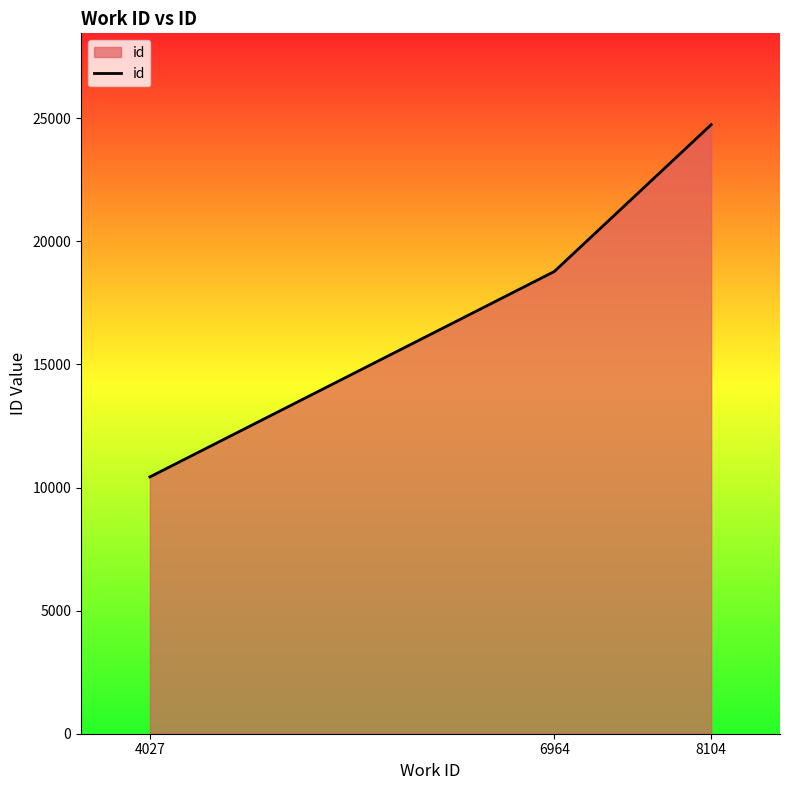

Reading left to right, list all the values displayed in this chart.

4027=10432	6964=18775	8104=24742